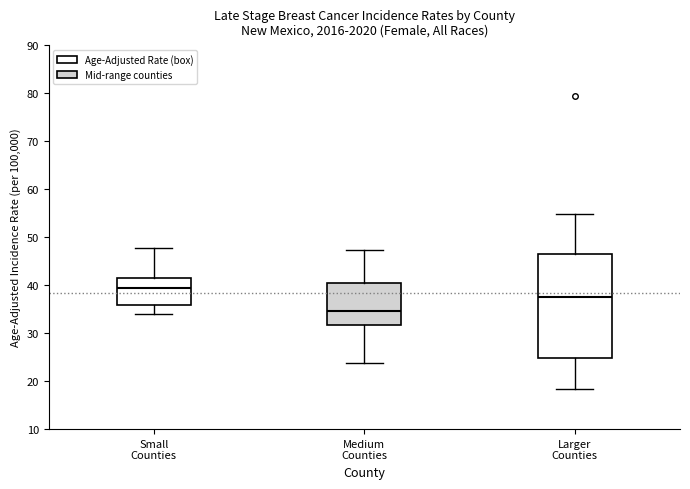

Reading left to right, transcribe this box plot: for each box, give where its median line is, the range the box spans, and where its two whiskers end, as read against the y-axis. The values are not printed on the chart, so give them approximately, as read against the axis.

Small Counties: median 39, box 36 to 42, whiskers 34 to 48
Medium Counties: median 35, box 32 to 40, whiskers 24 to 47
Larger Counties: median 38, box 25 to 46, whiskers 18 to 55